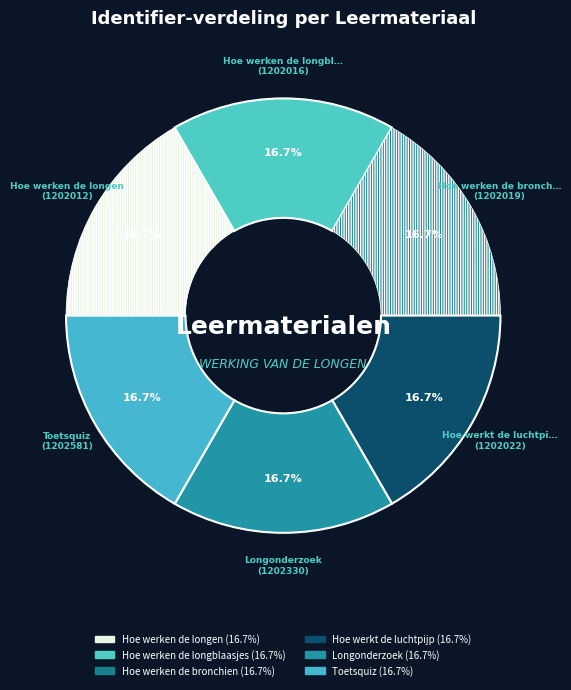

Which slice is the largest?

Toetsquiz